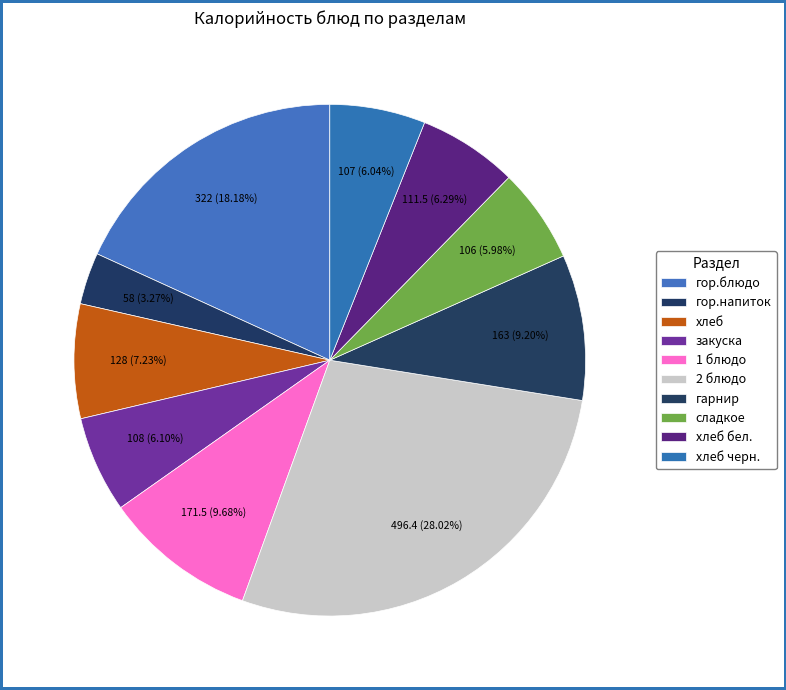

How many slices are in this pie chart?

10